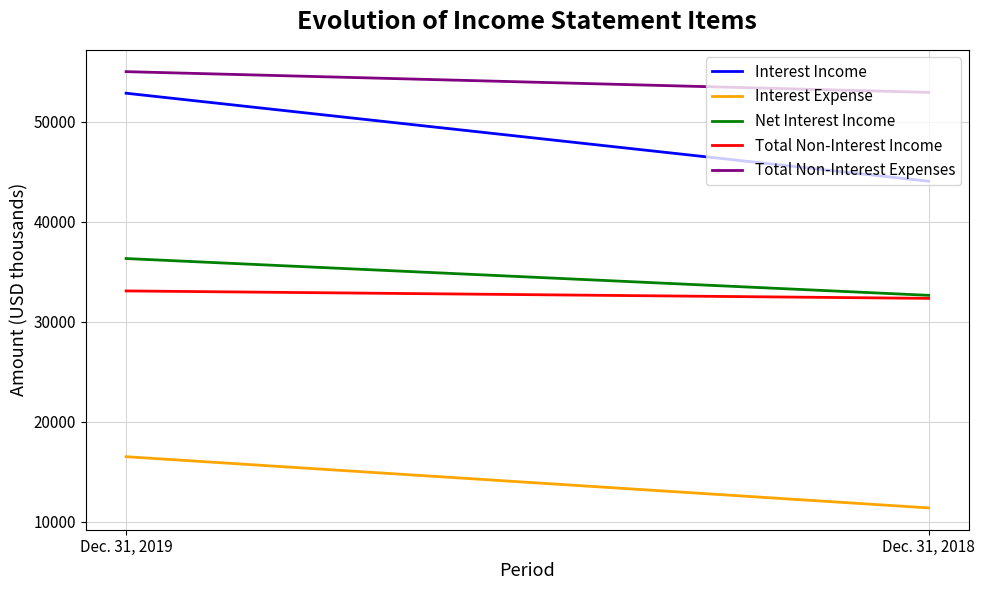

What is the sum of the Interest Income values at Dec. 31, 2018 and Dec. 31, 2019?

96927